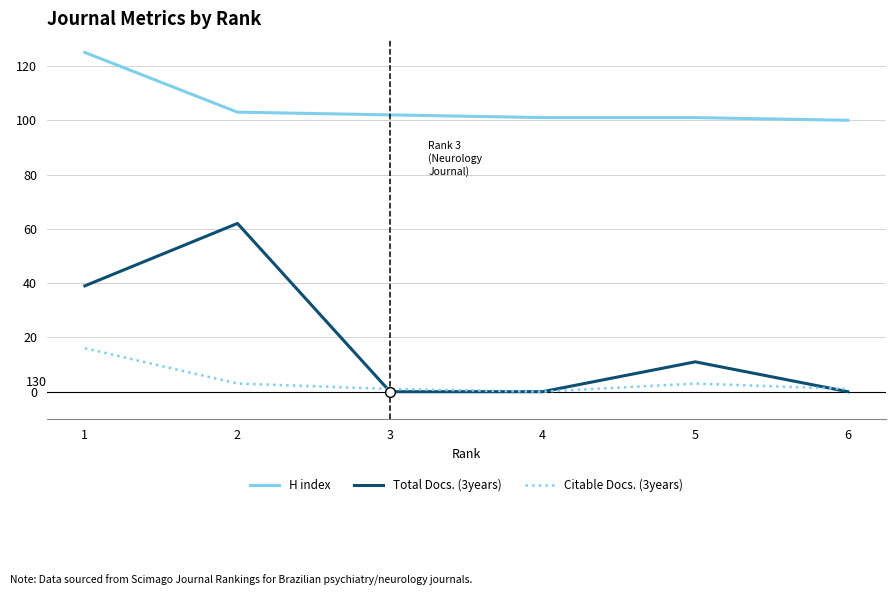

True or false: Citable Docs. (3years) has a value of 9 at 1.

False